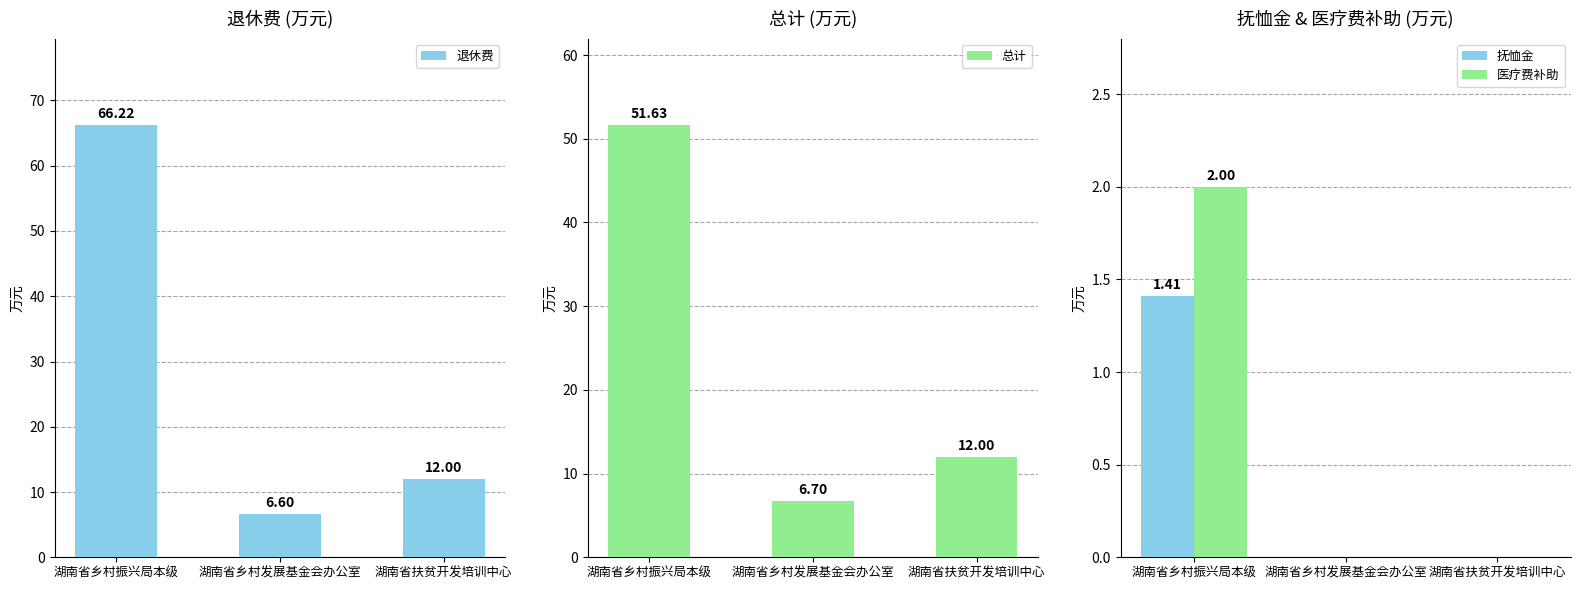

Is the value of 退休费 at 湖南省乡村振兴局本级 greater than the value of 医疗费补助 at 湖南省乡村振兴局本级?

Yes